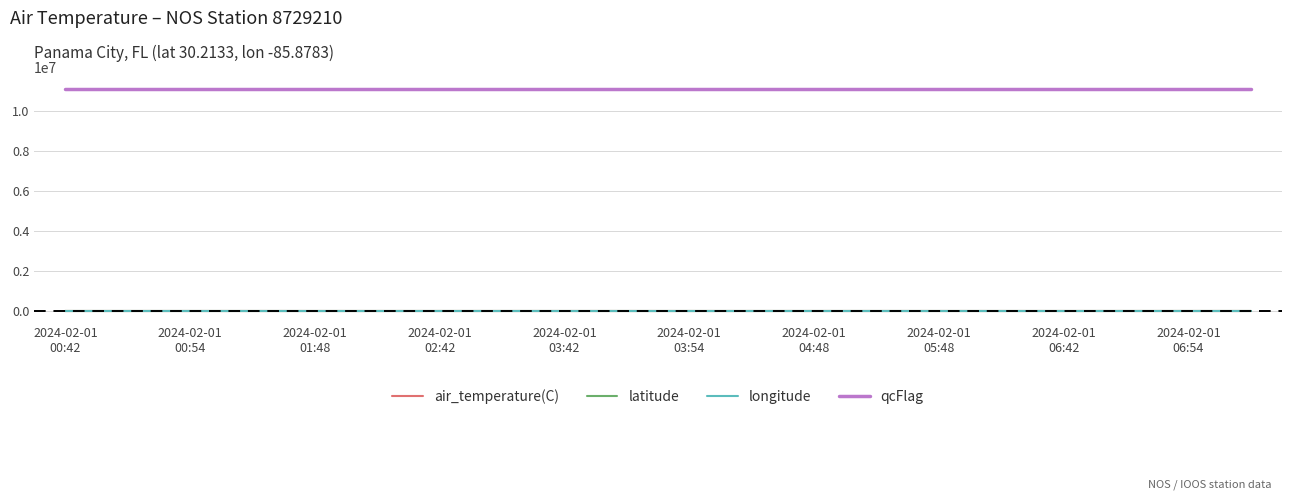

What is the maximum value shown in the chart?

11111222.0